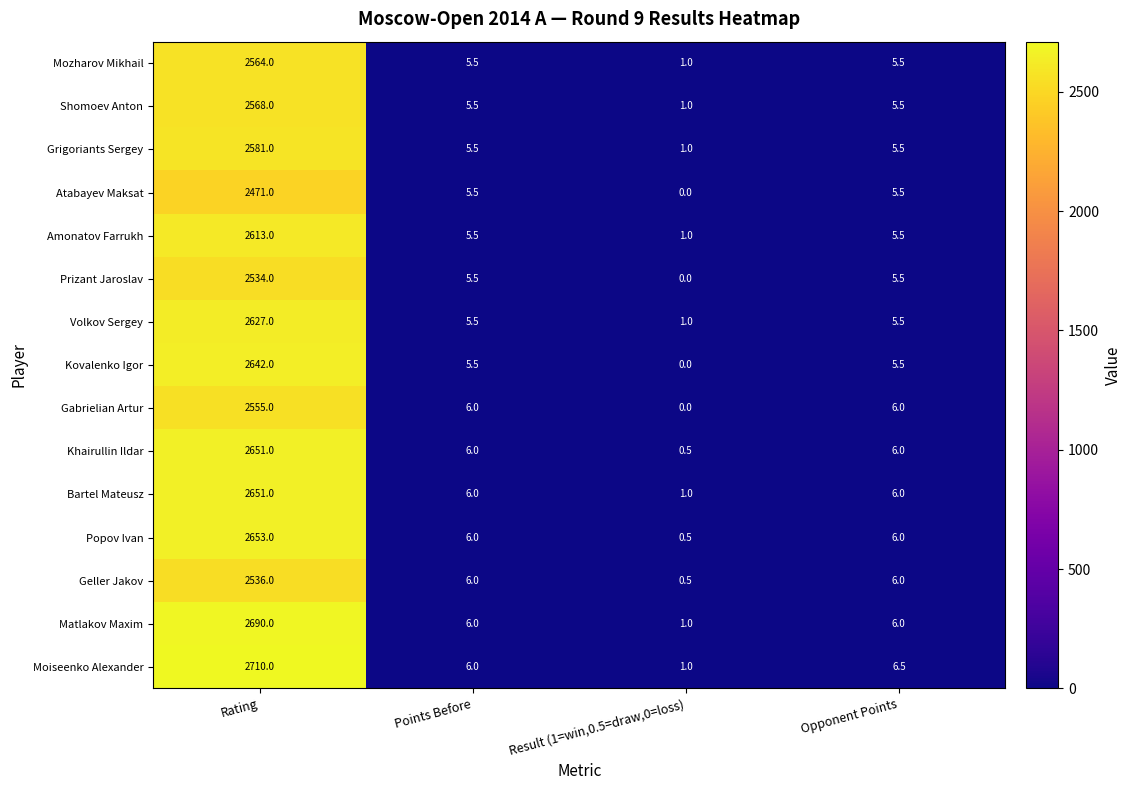

The Atabayev Maksat series shows 5.5 at Points Before. True or false?

True